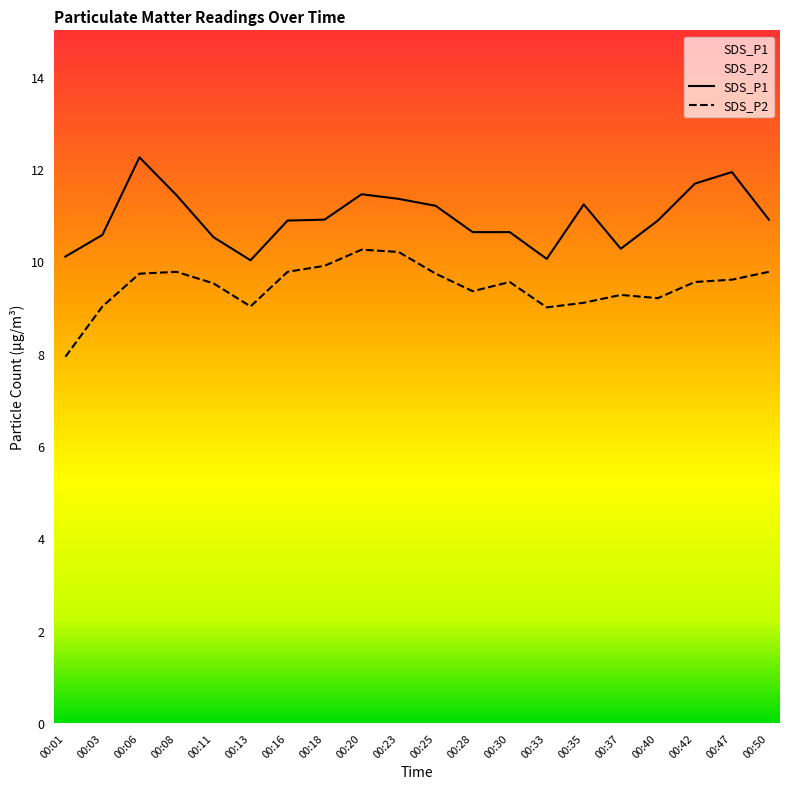

At which label does SDS_P1 reach its peak?

00:06